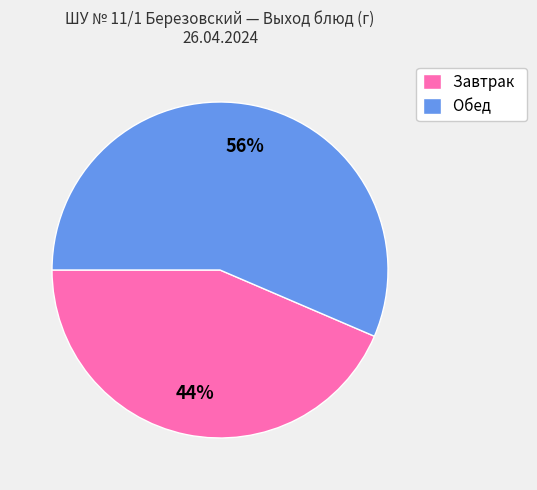

What is the ratio of the value at Обед to the value at Завтрак?

1.3